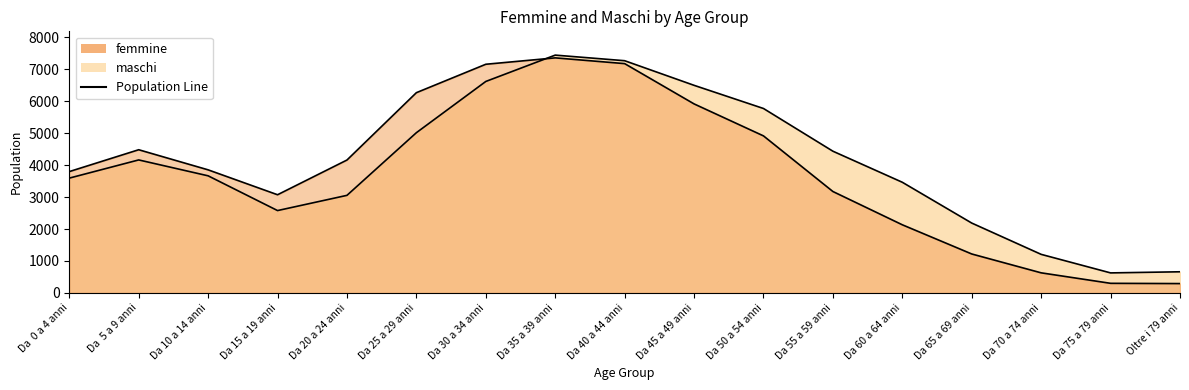

What is the label of the 5th point from the left?

Da 20 a 24 anni